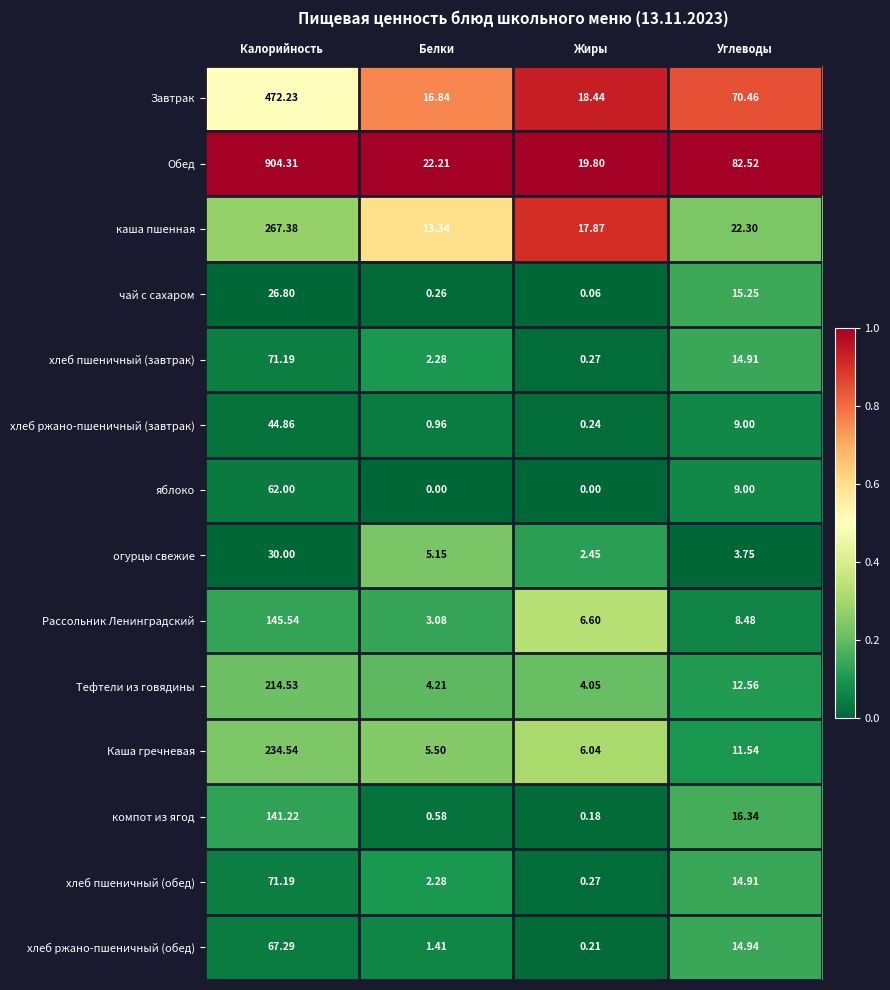

List the labels in order of компот из ягод value, smallest first.

Жиры, Белки, Углеводы, Калорийность